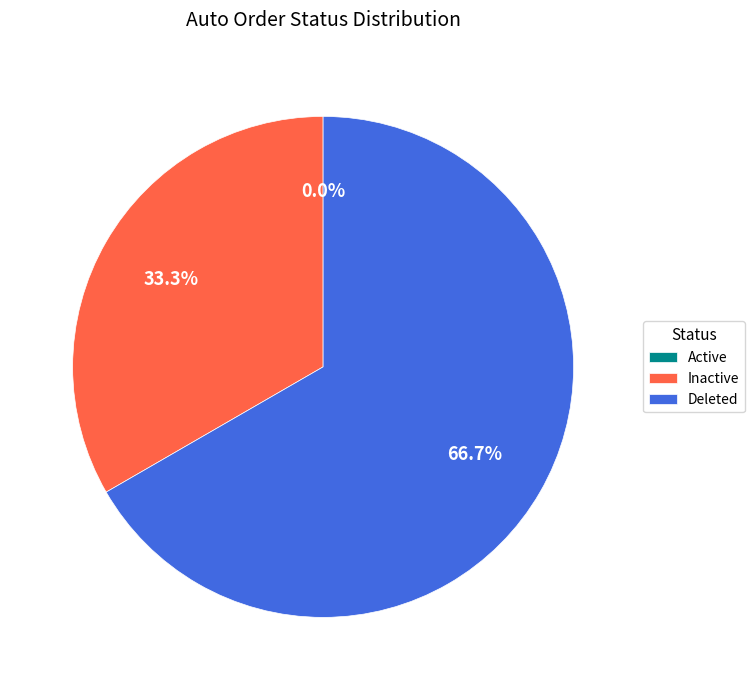

To the nearest percent, what portion does Deleted represent?

67%